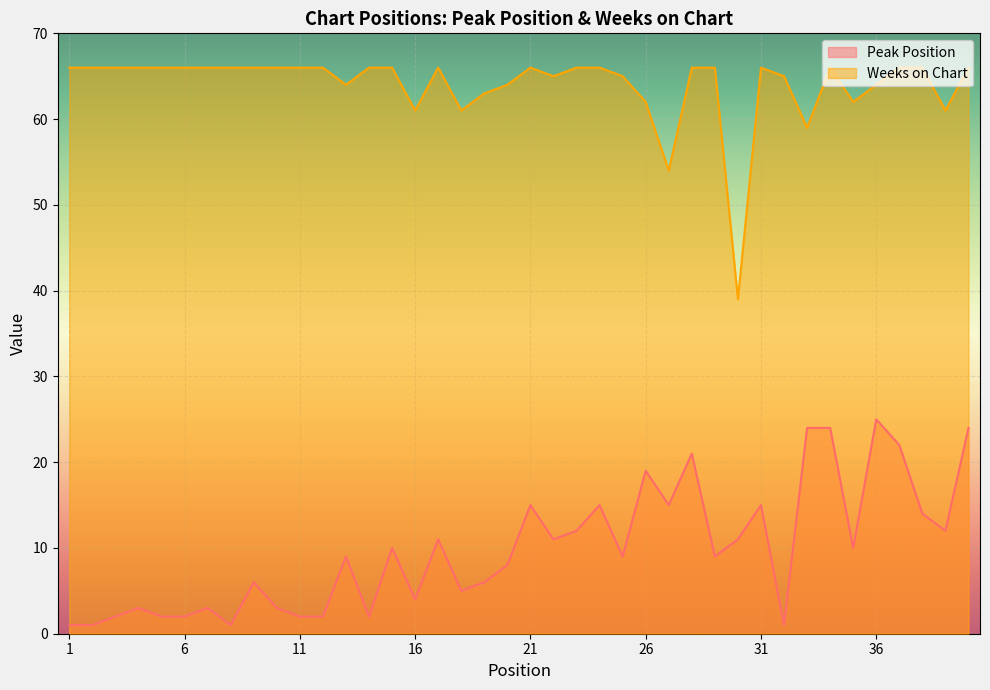

List the series in order of their overall mean, highest first.

Weeks on Chart, Peak Position